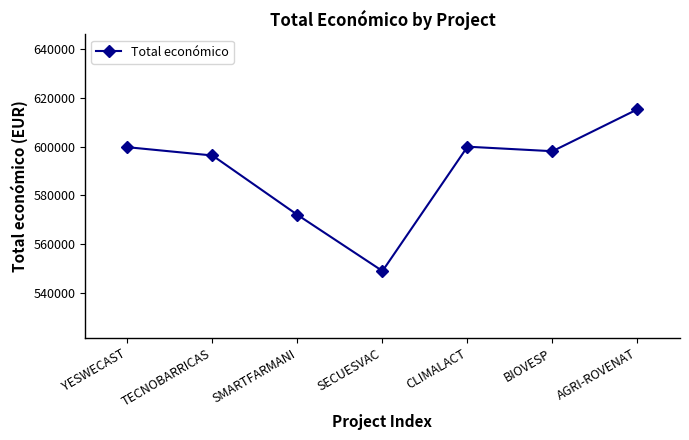

What is the greatest value displayed?

615375